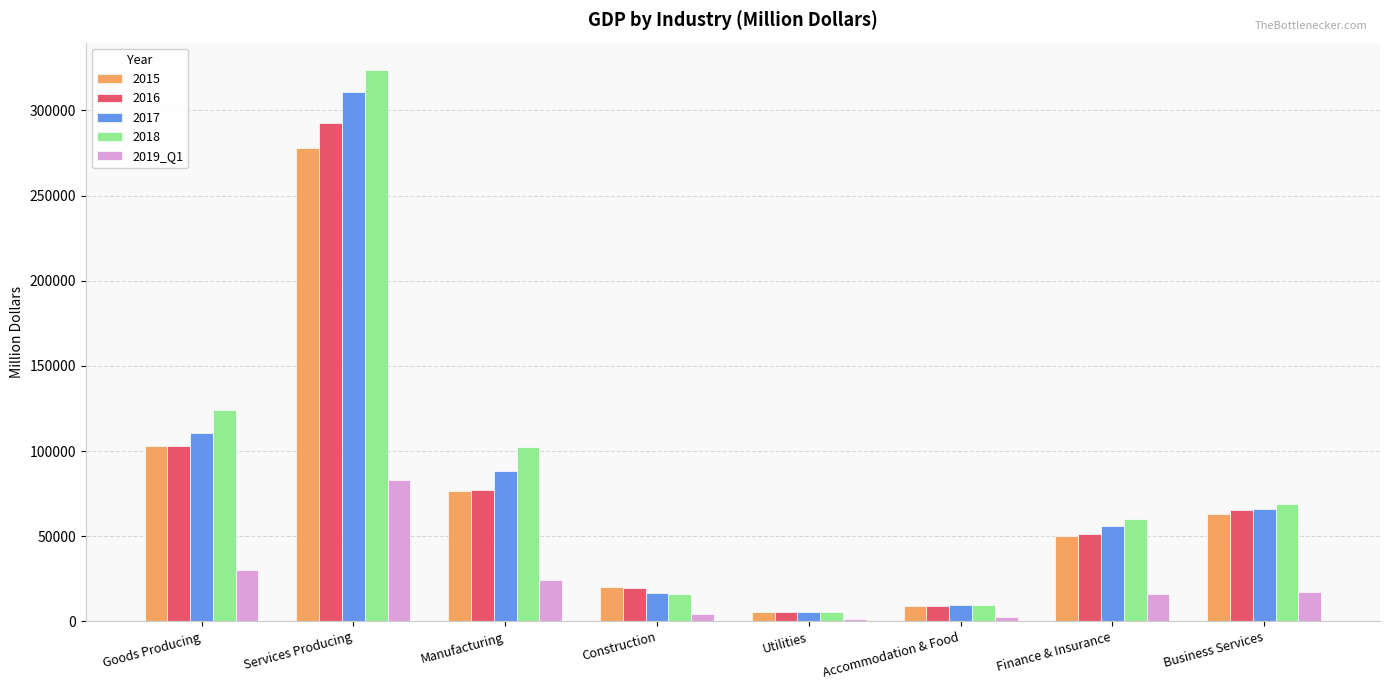

What is the difference between the highest and lowest values at Goods Producing?

93877.0